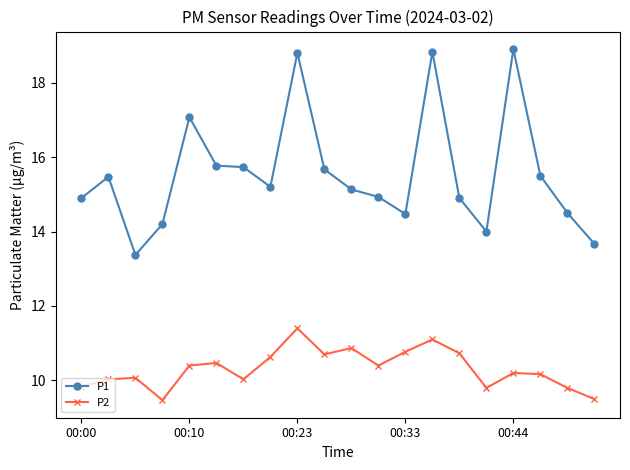

True or false: P2 has more than 0 points higher than both neighbors.

True